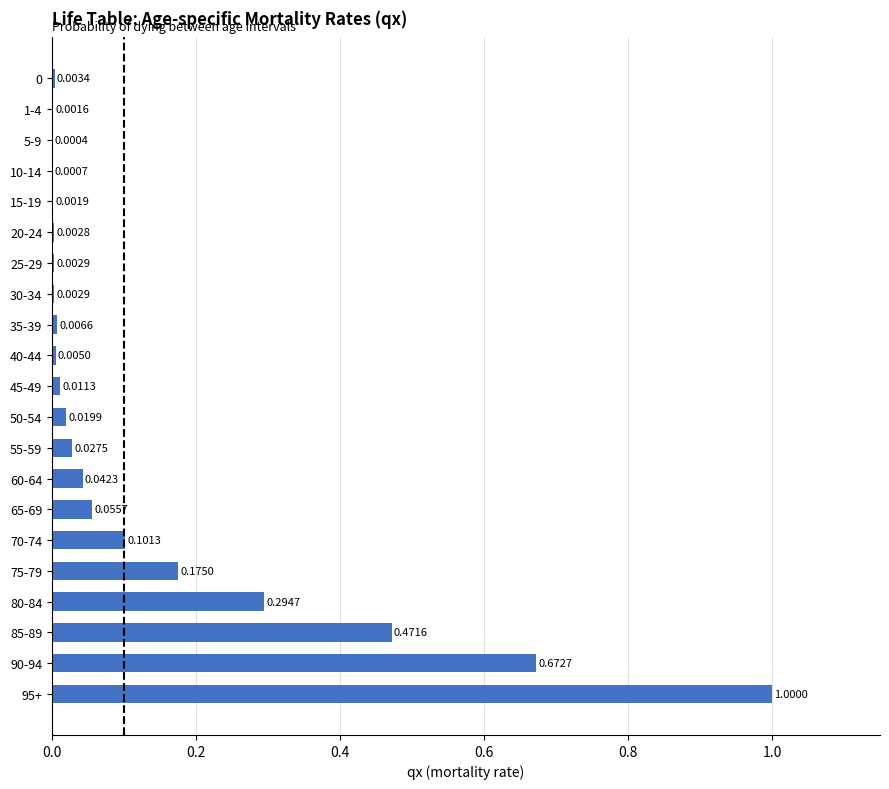

Count the number of data series in this chart.

1